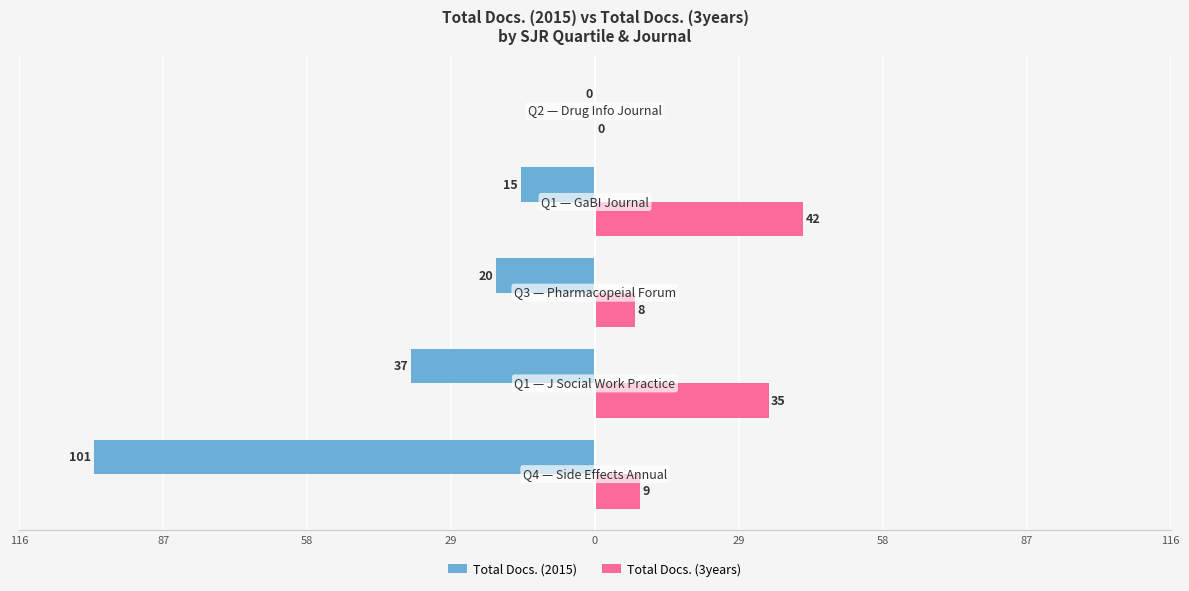

What are all the series names shown in the legend?

Total Docs. (2015), Total Docs. (3years)